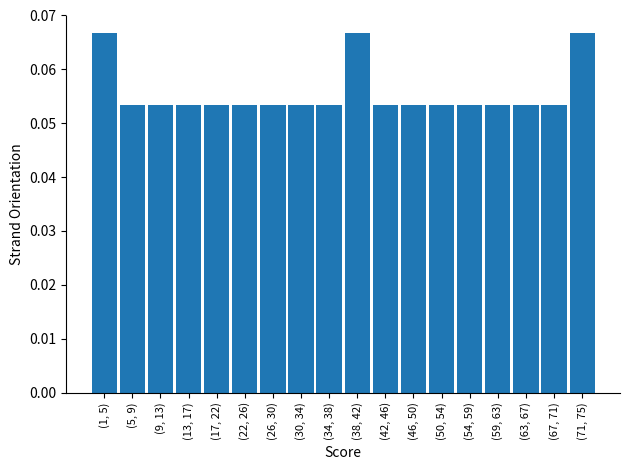

The value at (42, 46) is 0.0. True or false?

False